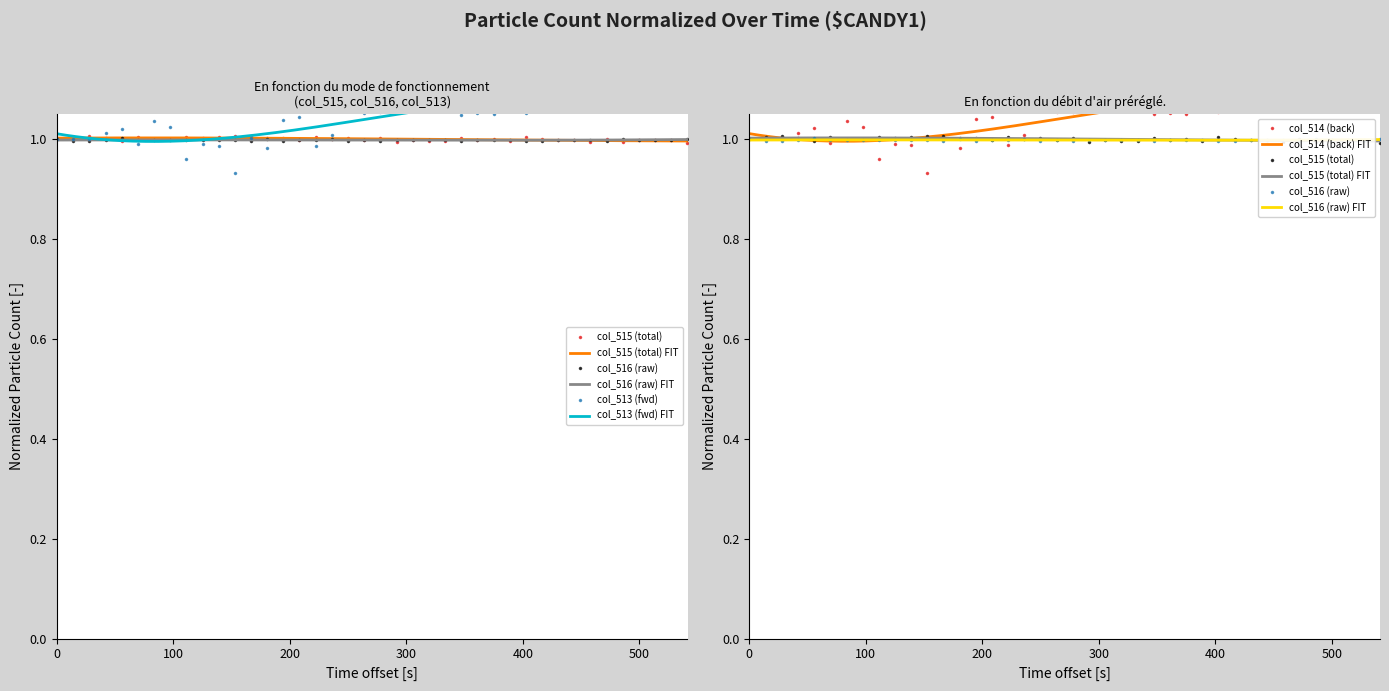

Where is the first local maximum for col_516 (raw)?

400